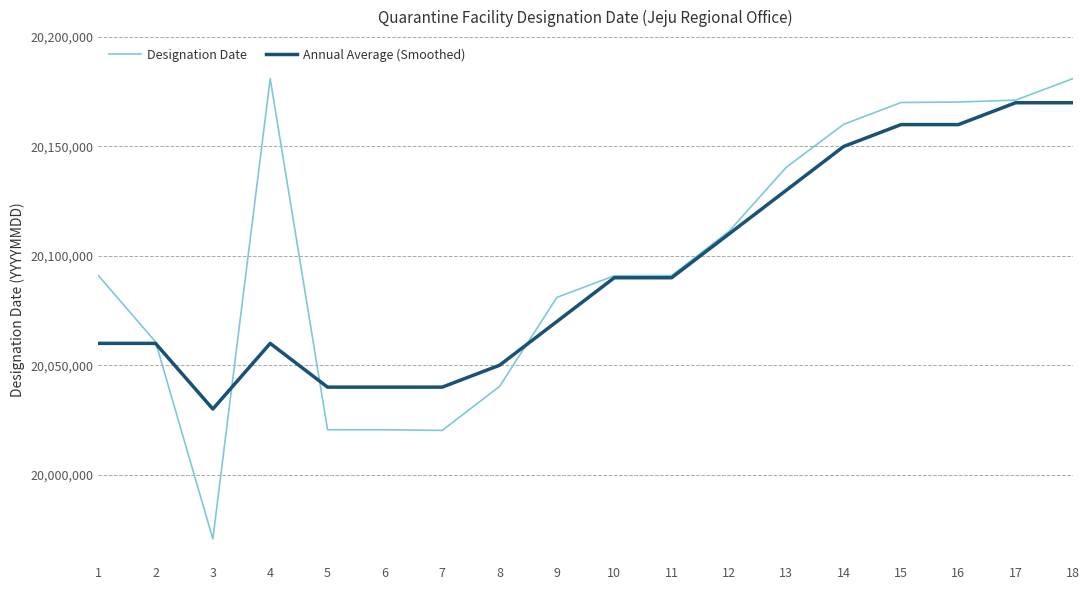

Between 17 and 18, which series saw the biggest shift?

Designation Date